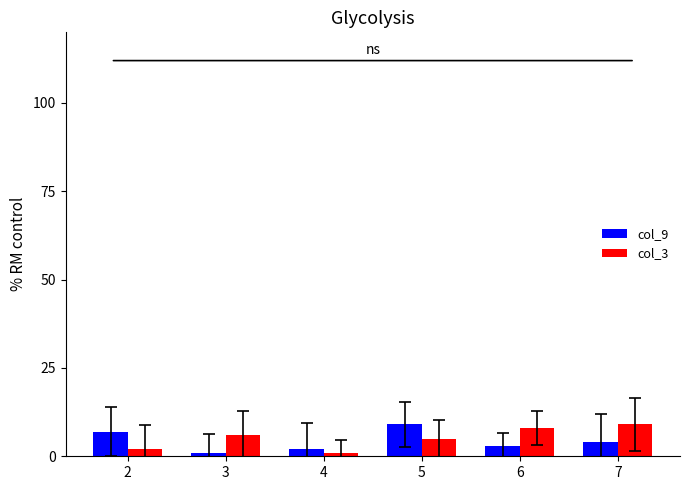

How many groups of bars are there?

6